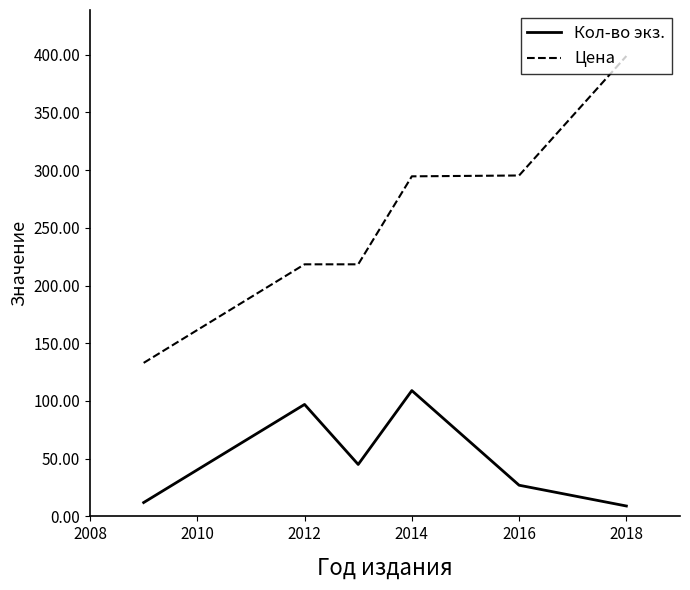

List the series in order of their peak value, highest first.

Цена, Кол-во экз.